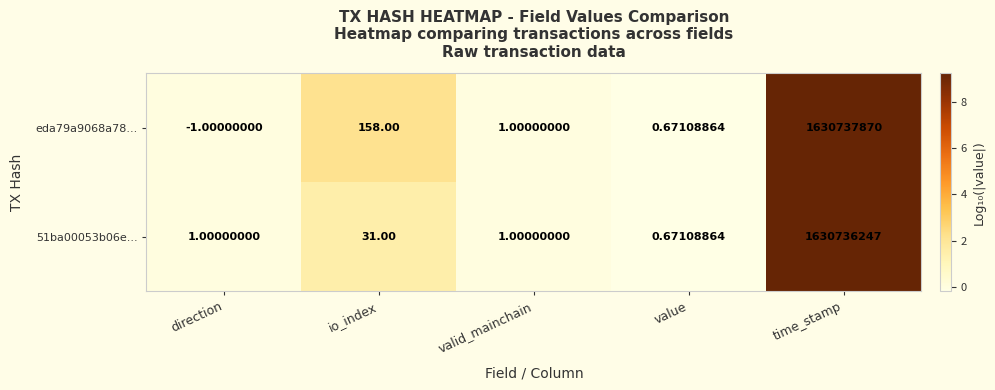

Count the number of categories in the chart.

5